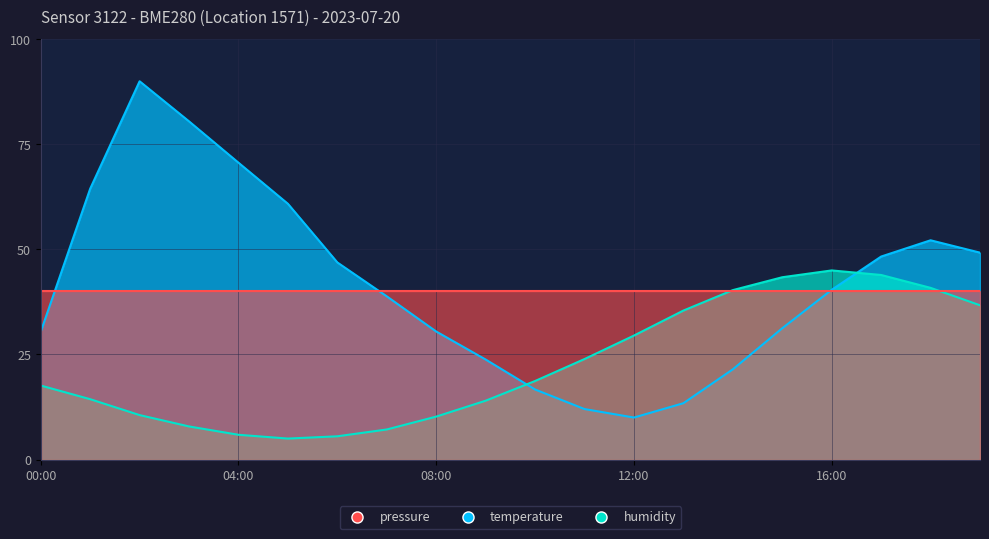

Where is pressure nearest to the value 50?

19:00